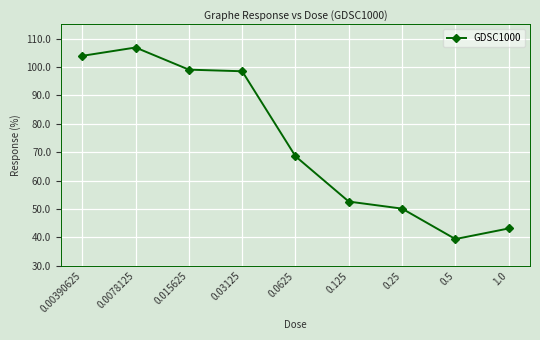

What is the difference between the values at 0.25 and 0.125?

2.5